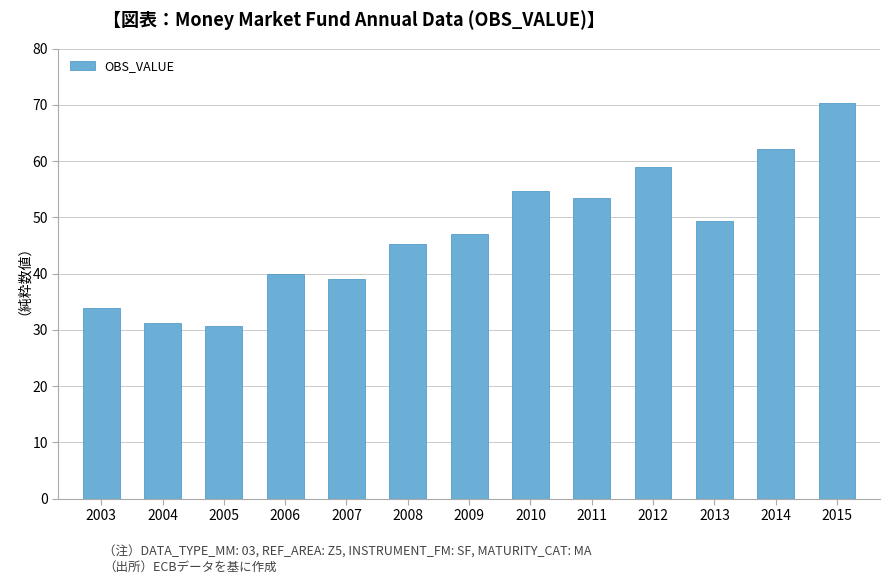

True or false: the data shows 39.0 at 2007.

True